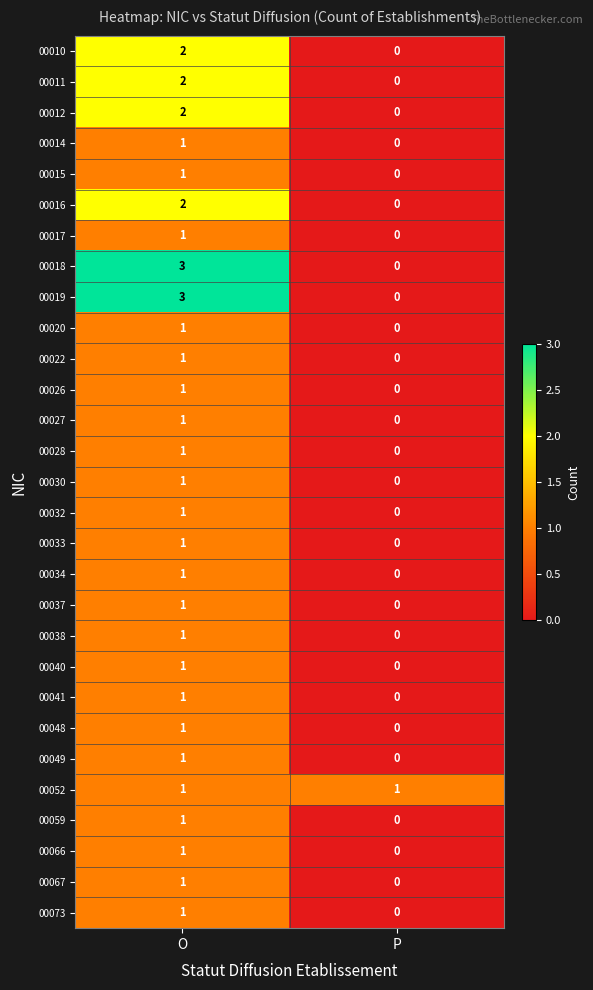

True or false: 00027 has a value of 1 at P.

False